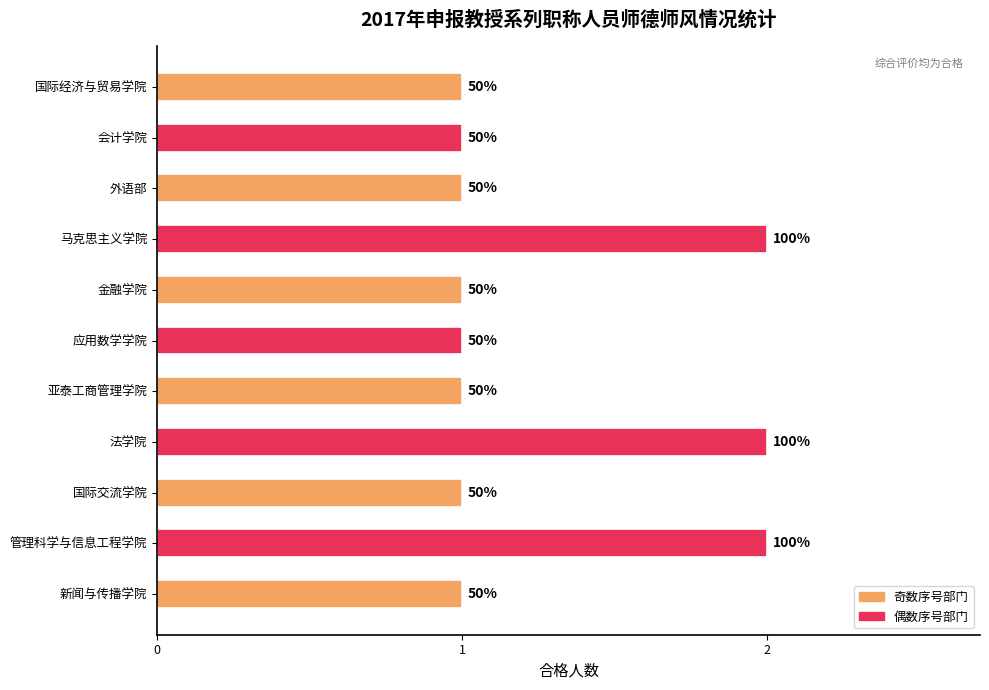

What is the minimum value shown in the chart?

1